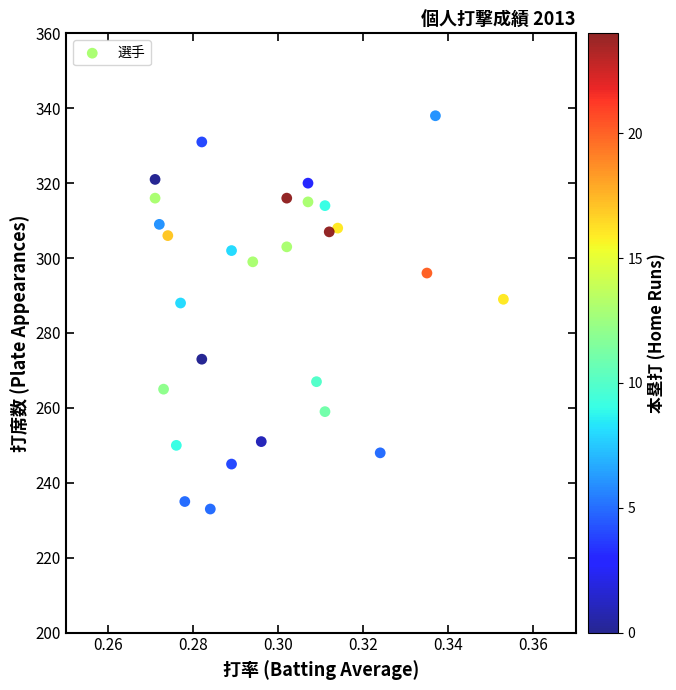

What is the range of Y values (max minus min)?

105